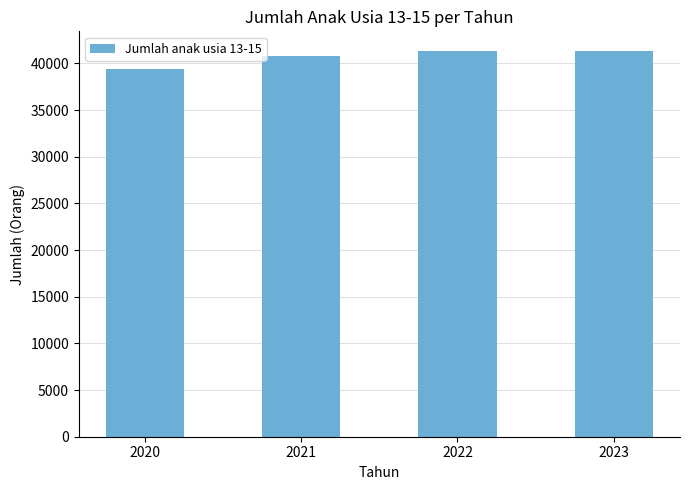

What is the average value?

40722